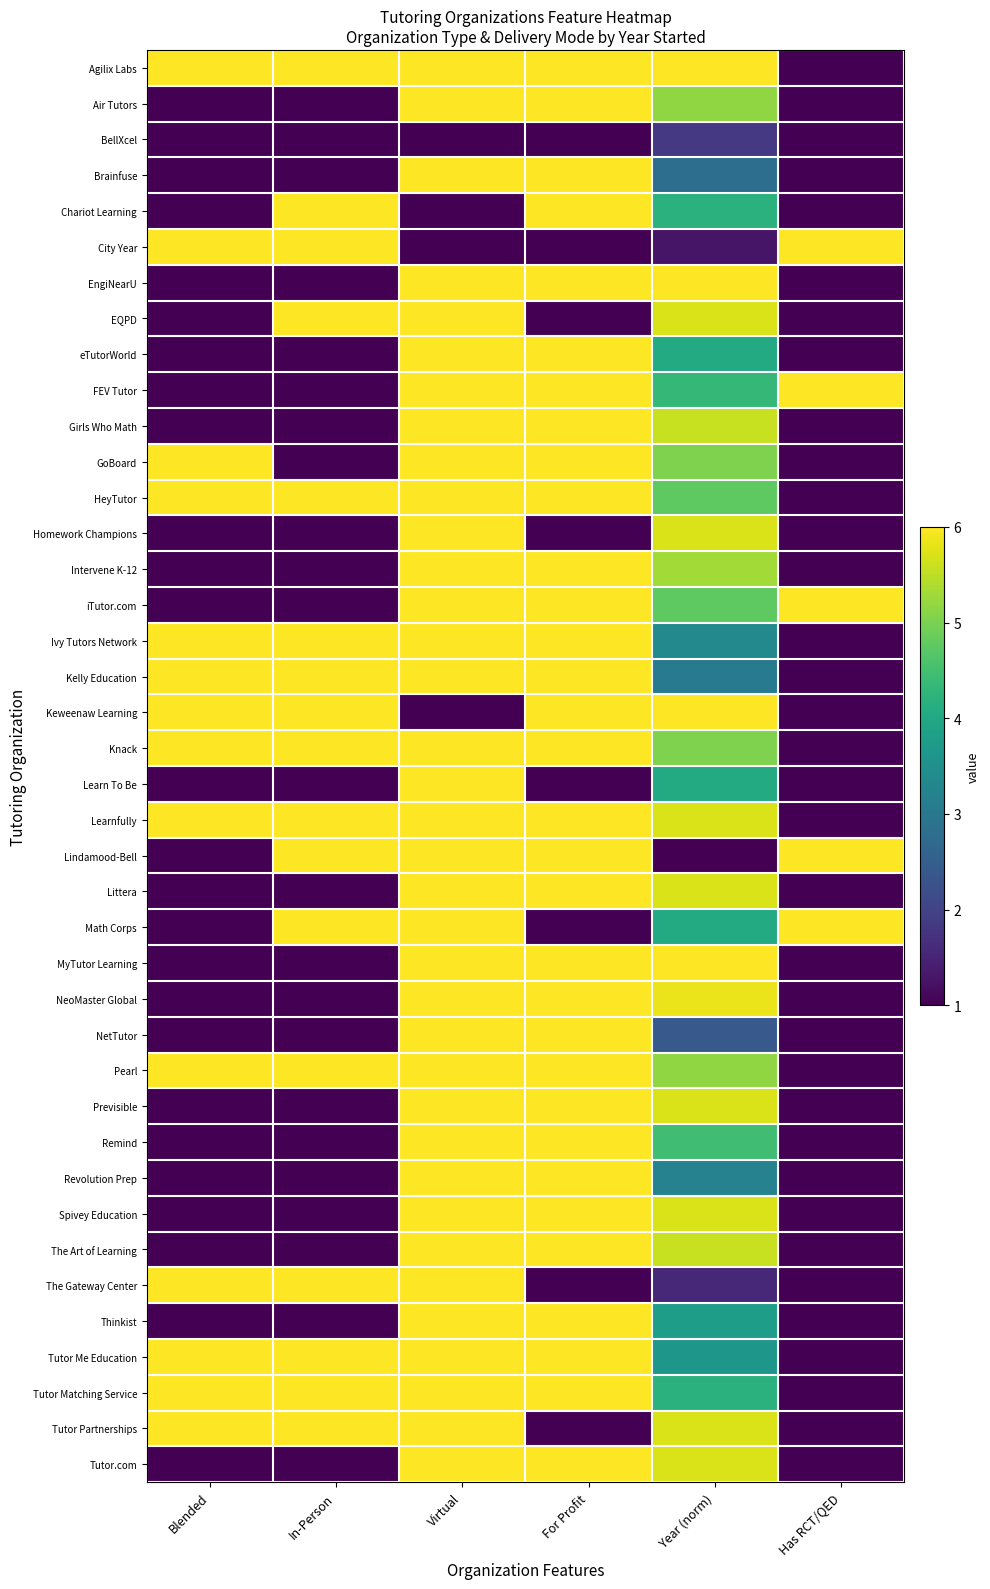

Between Blended and Year (norm), which is larger?

Blended